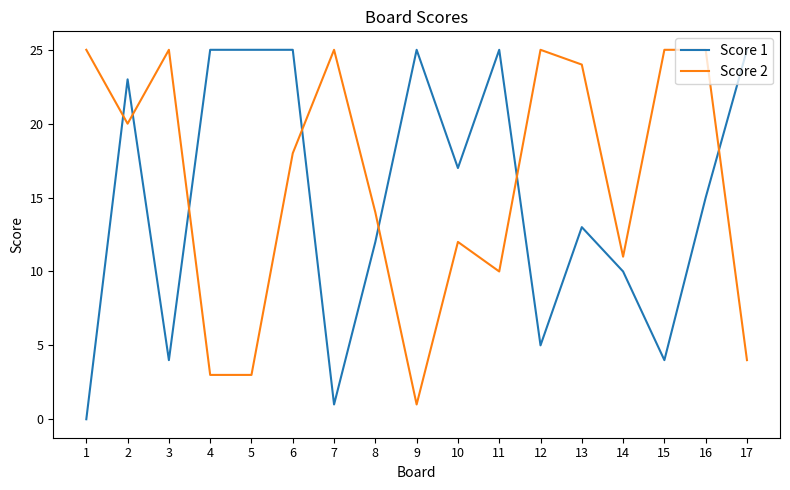

How many lines are shown in the chart?

2